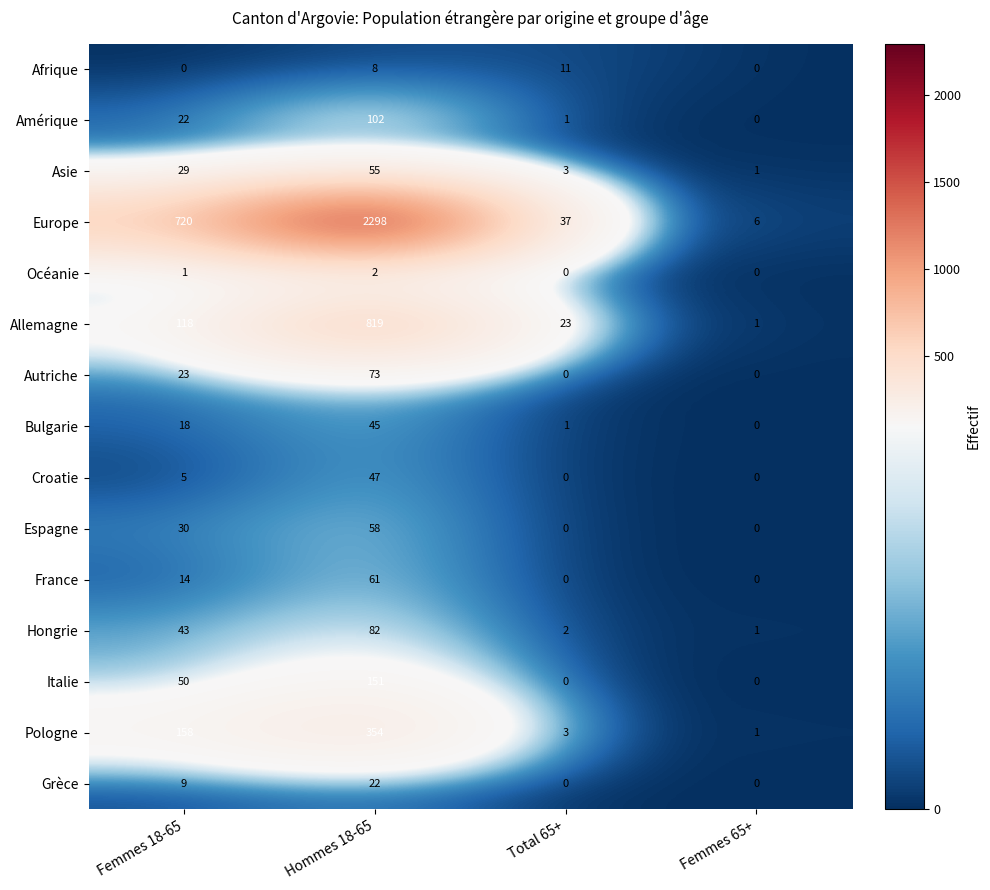

What is the spread (max minus min) of values at Total 65+?

37